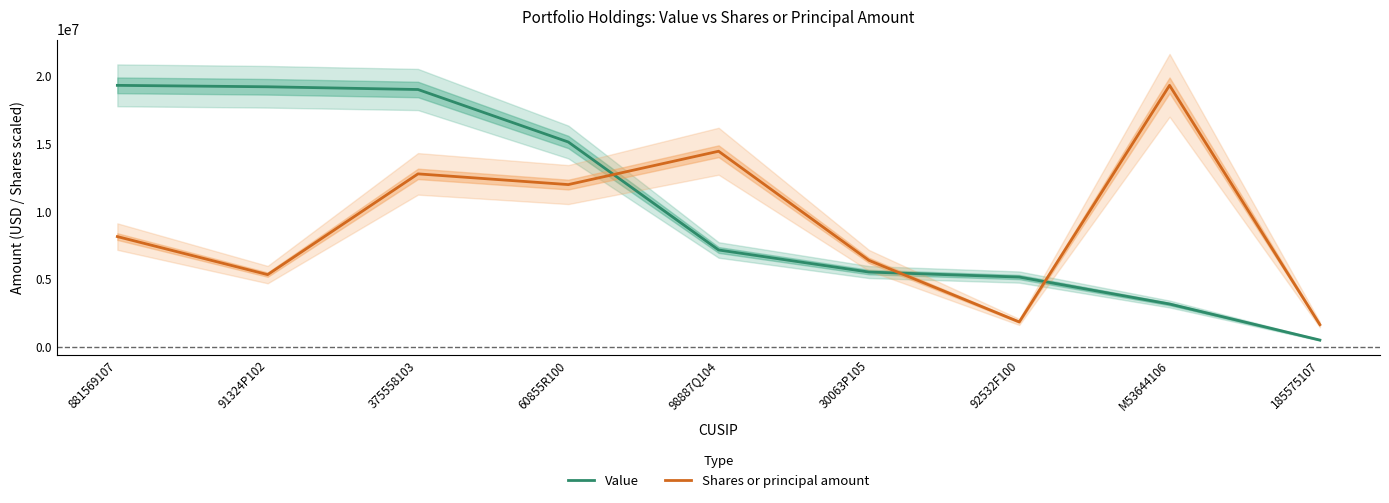

Which series ends up on top after the final intersection of Value and Shares or principal amount?

Shares or principal amount